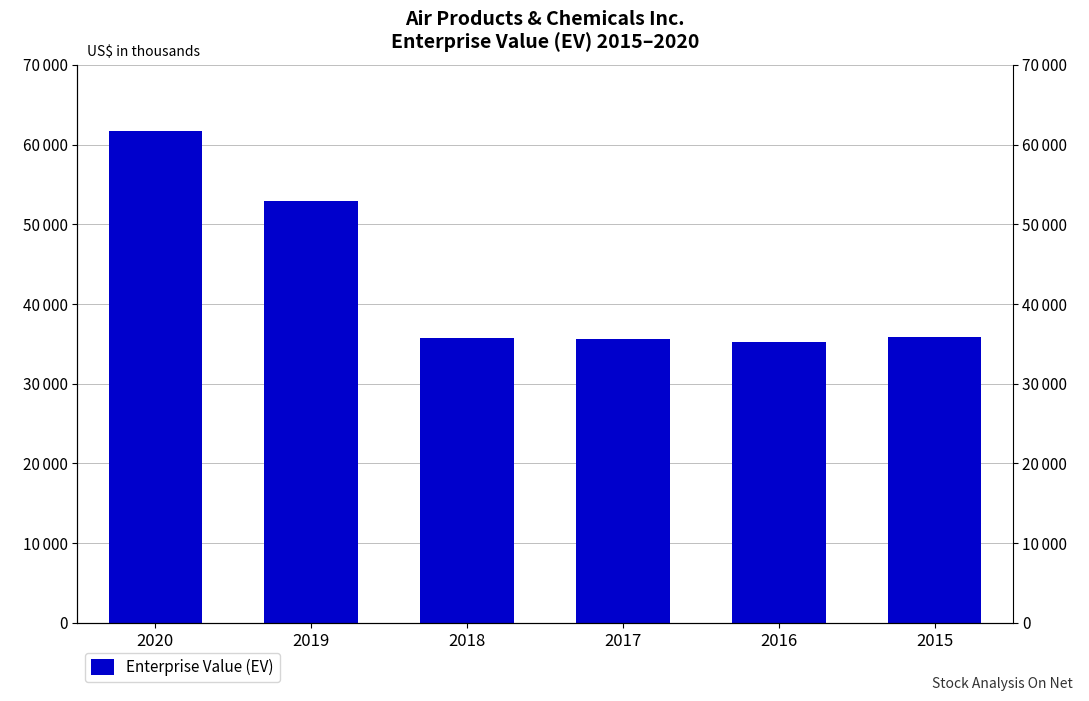

True or false: the data shows 49773187 at 2016.

False